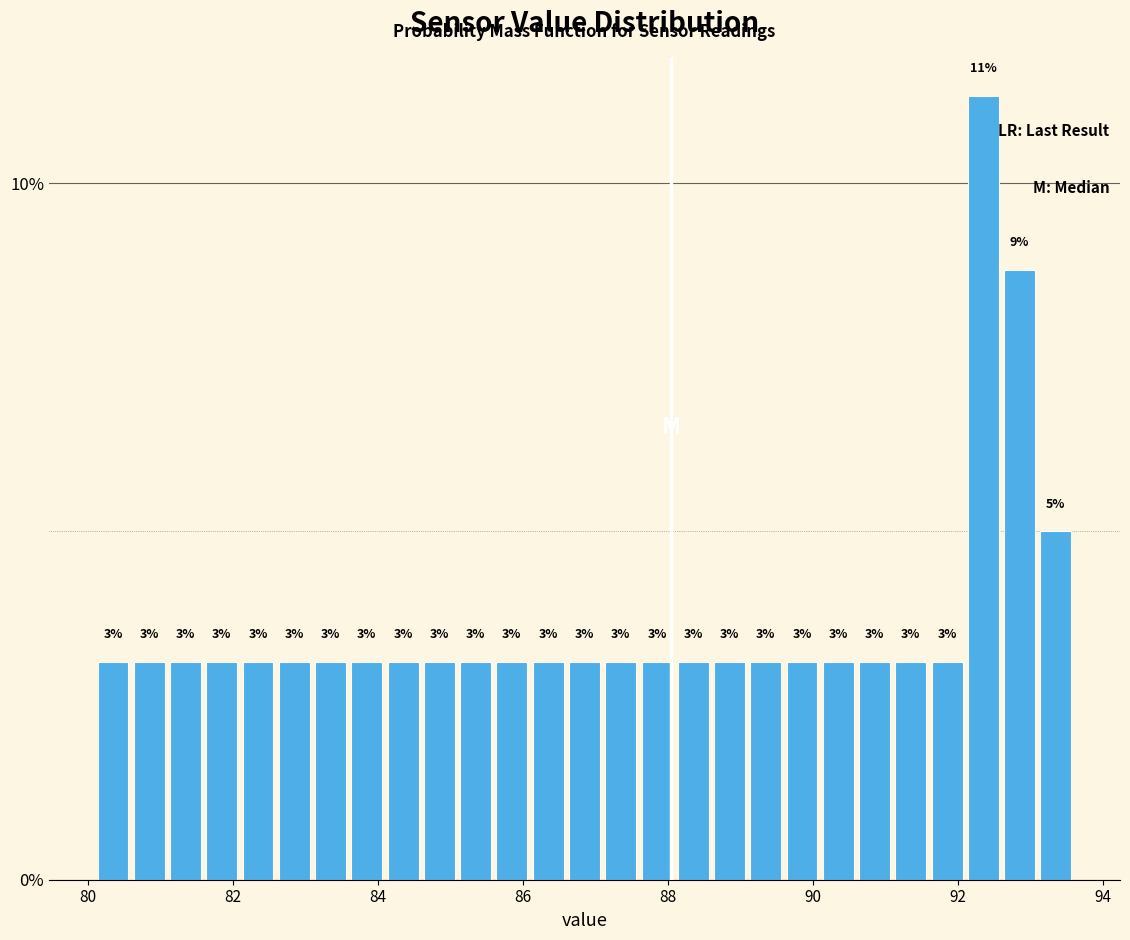

Read against the x-axis, roughly where is the centre of the tallest bar?

92.4